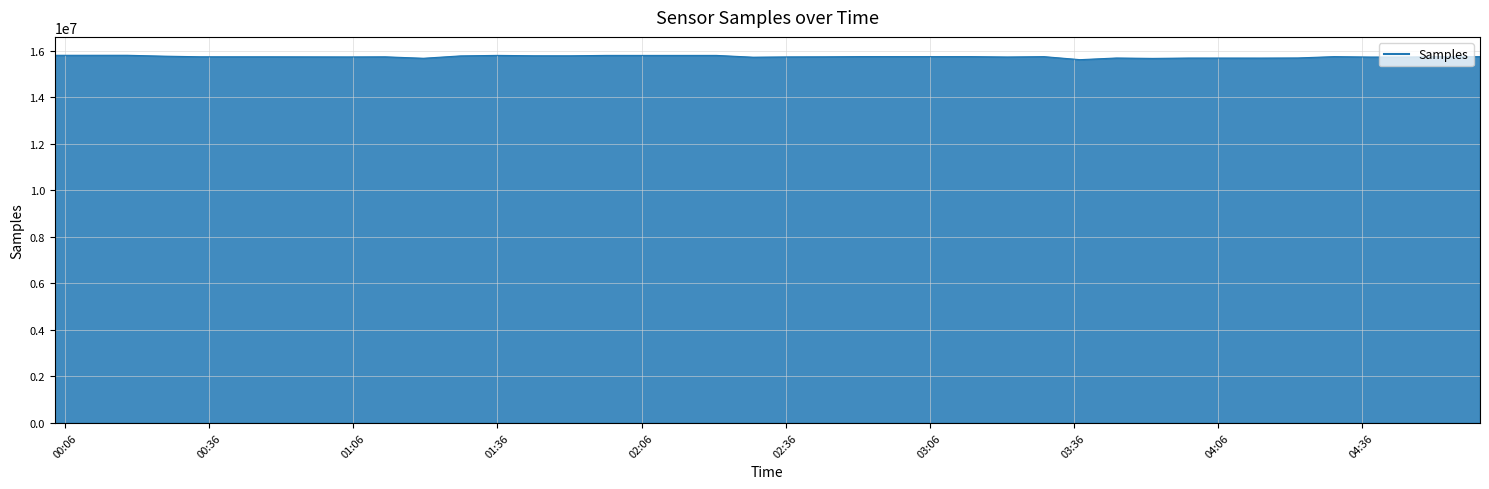

What is the maximum value shown in the chart?

15800849